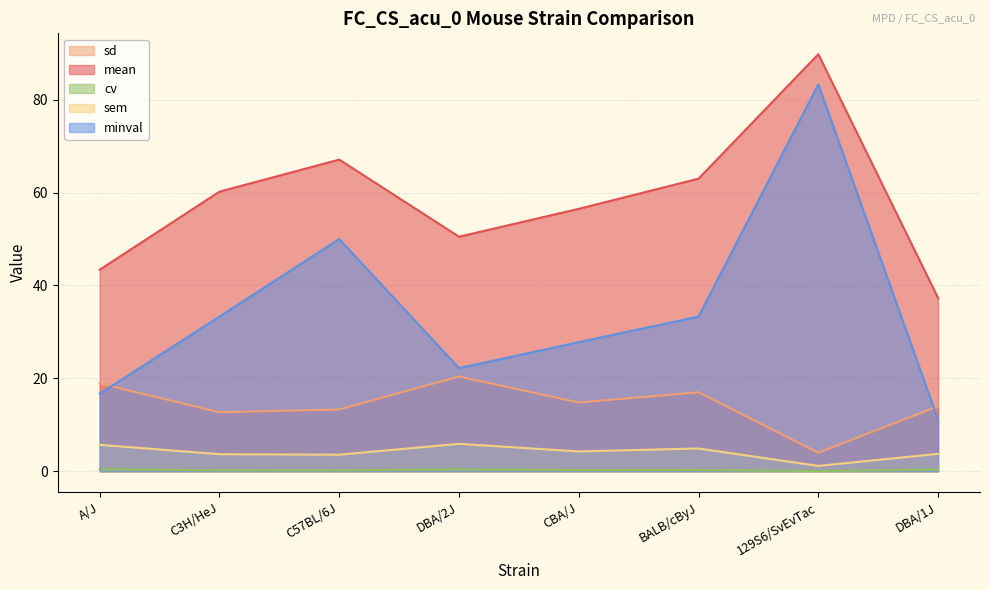

The sd series shows 8.9 at A/J. True or false?

False